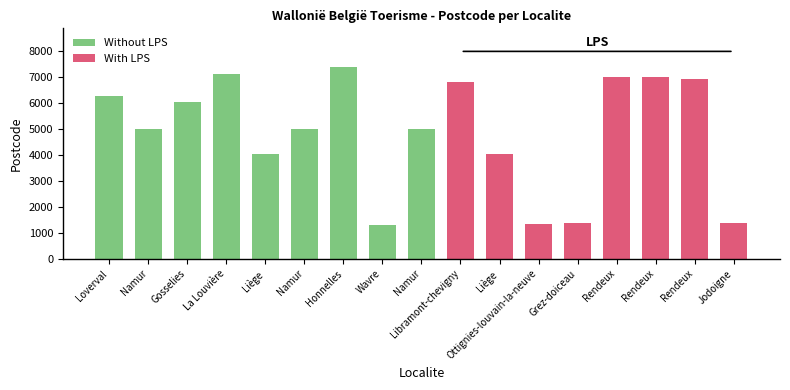

Count the number of data series in this chart.

1